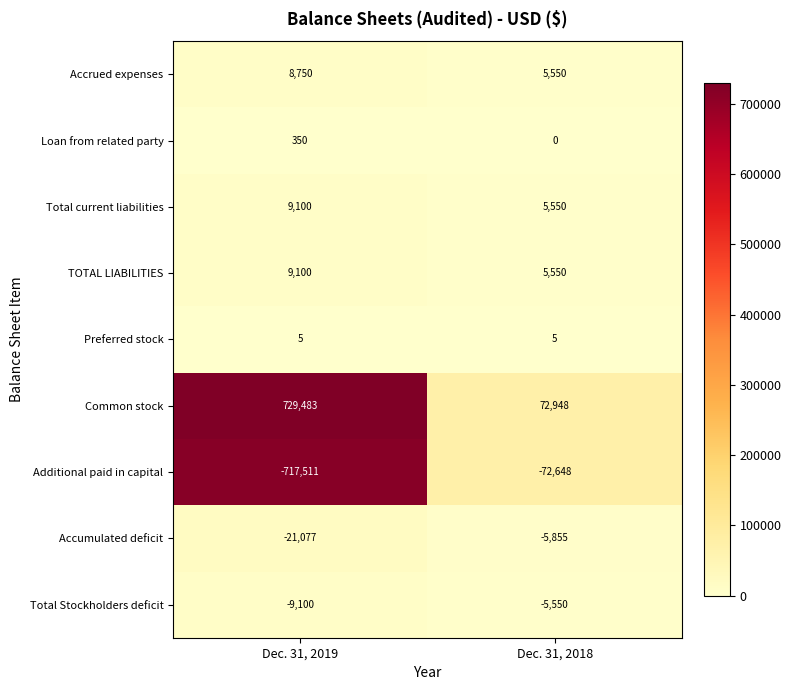

Reading left to right, what are all the values shown in this chart?

Accrued expenses: 8750	5550
Loan from related party: 350	0
Total current liabilities: 9100	5550
TOTAL LIABILITIES: 9100	5550
Preferred stock: 5	5
Common stock: 729483	72948
Additional paid in capital: -717511	-72648
Accumulated deficit: -21077	-5855
Total Stockholders deficit: -9100	-5550